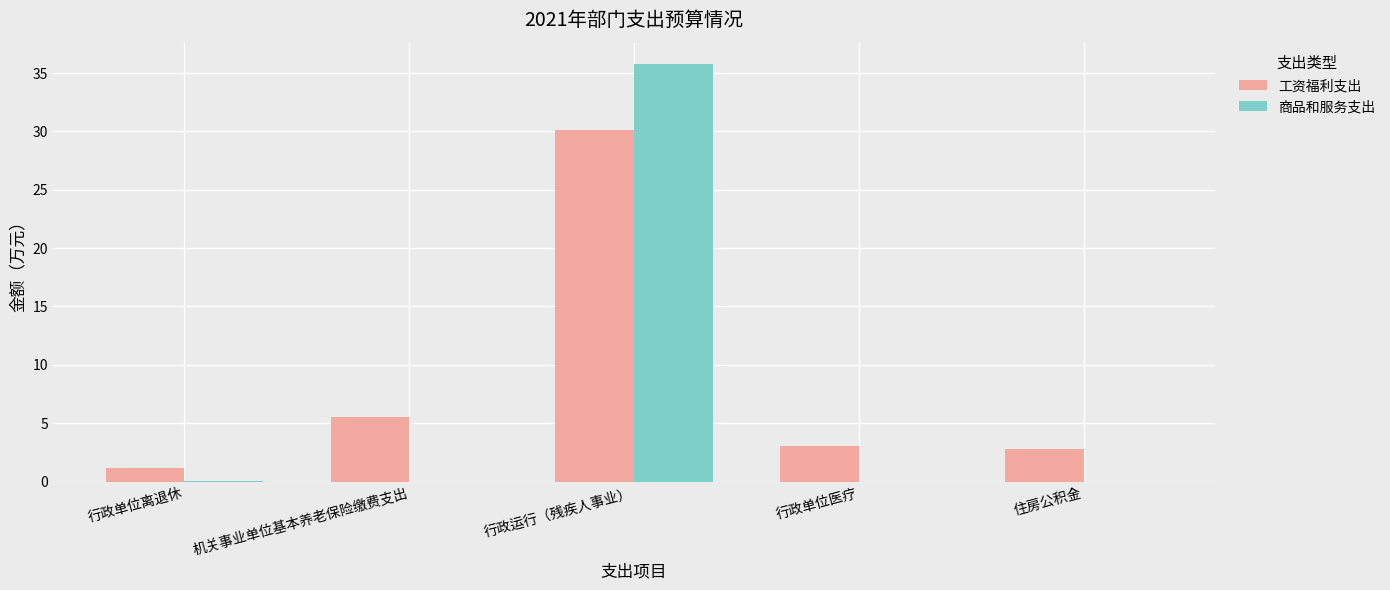

True or false: 工资福利支出 has a value of 4.7 at 住房公积金.

False